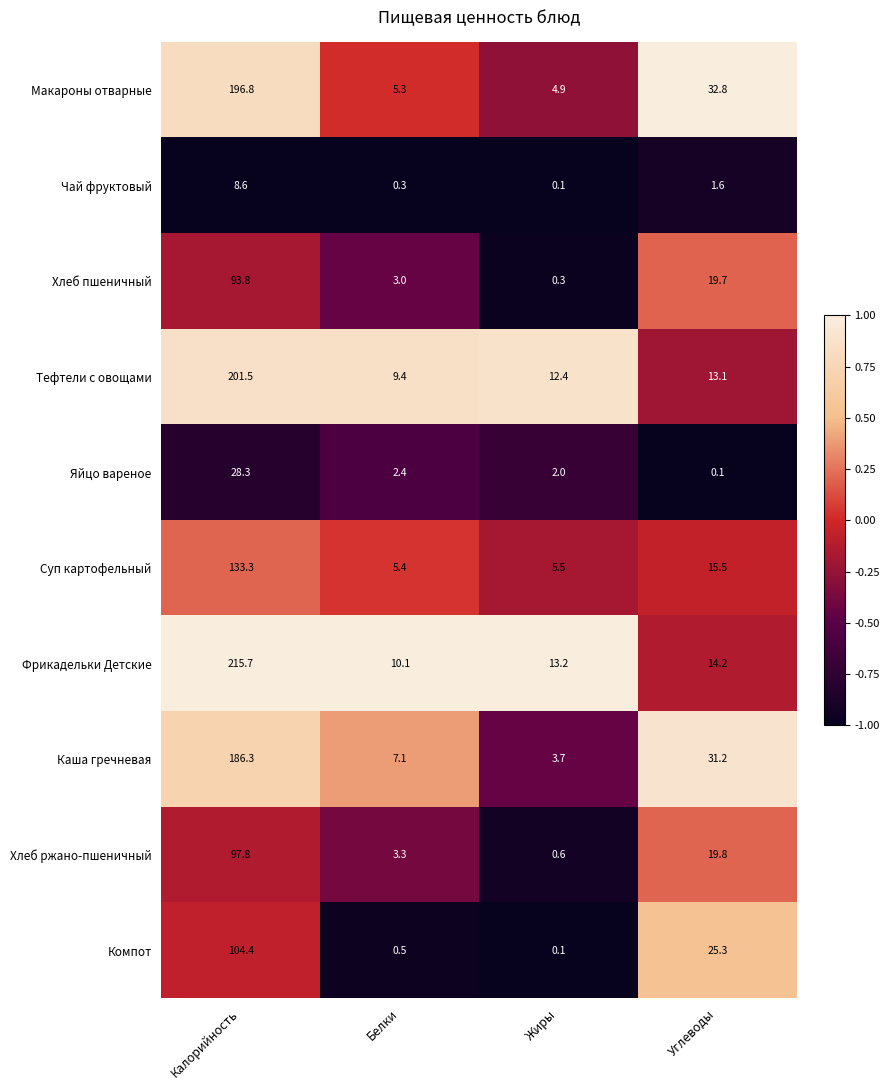

At which label does Фрикадельки Детские first exceed 14?

Калорийность